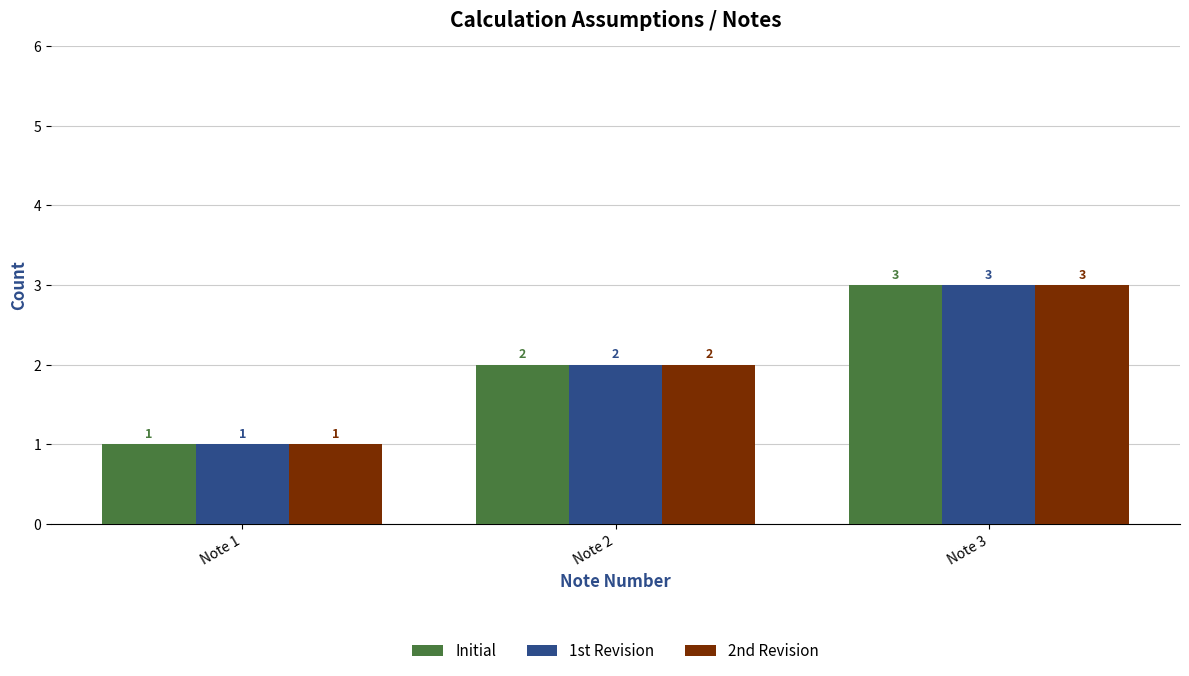

Is it true that 1st Revision equals 3 at Note 3?

True